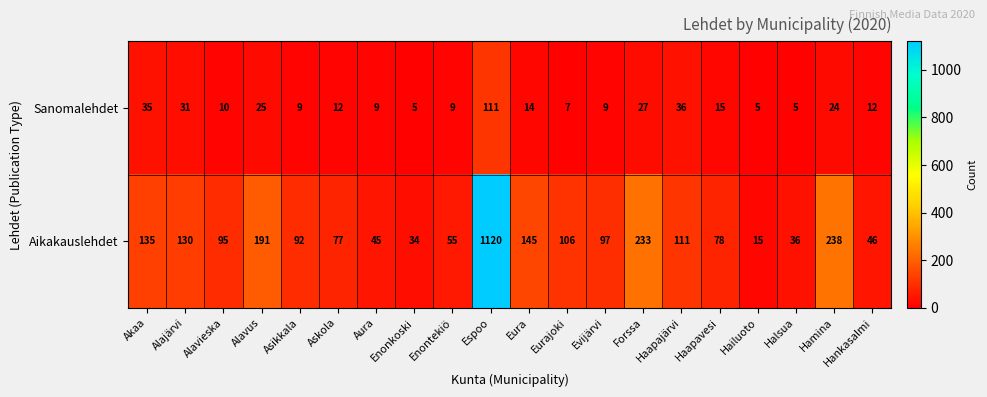

At how many categories does at least one series exceed 222?

3